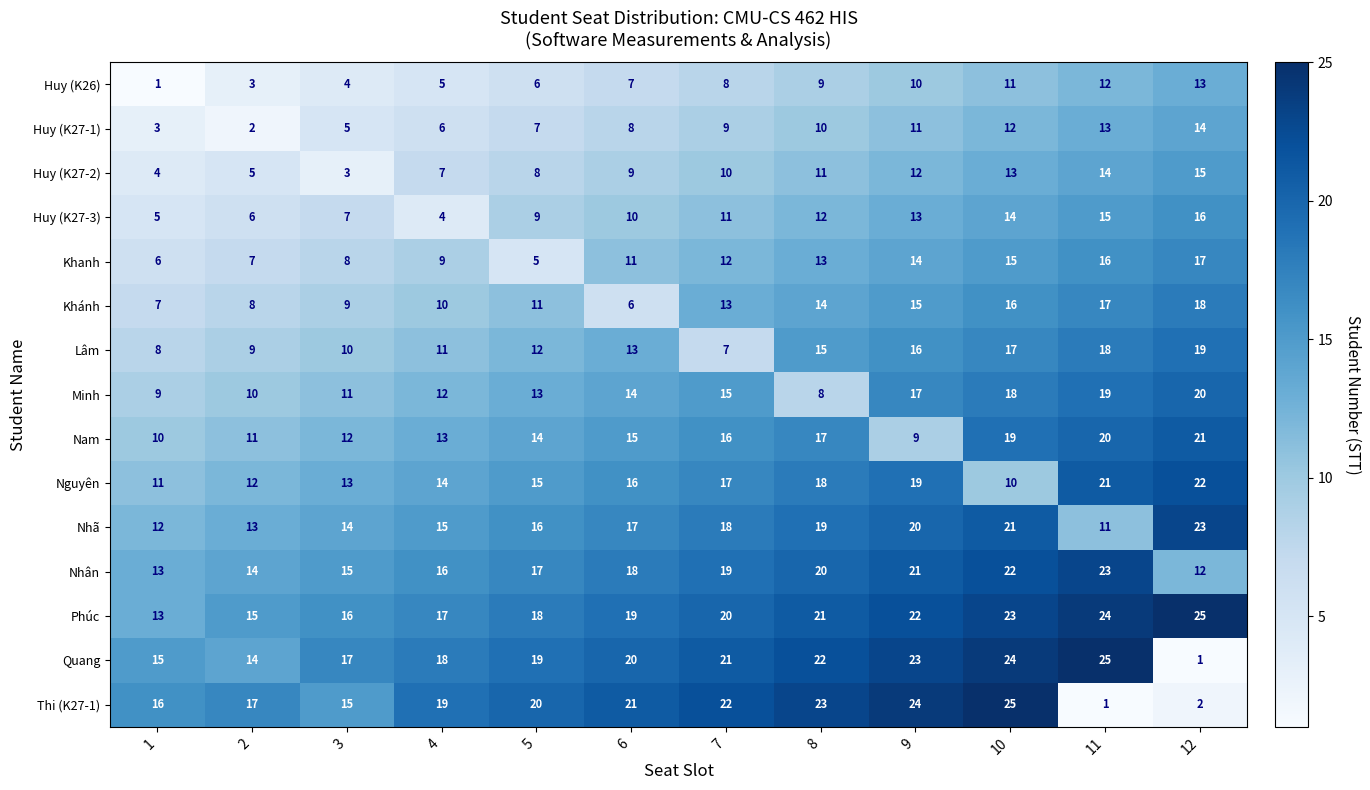

What is the total value across all series at 7?

218